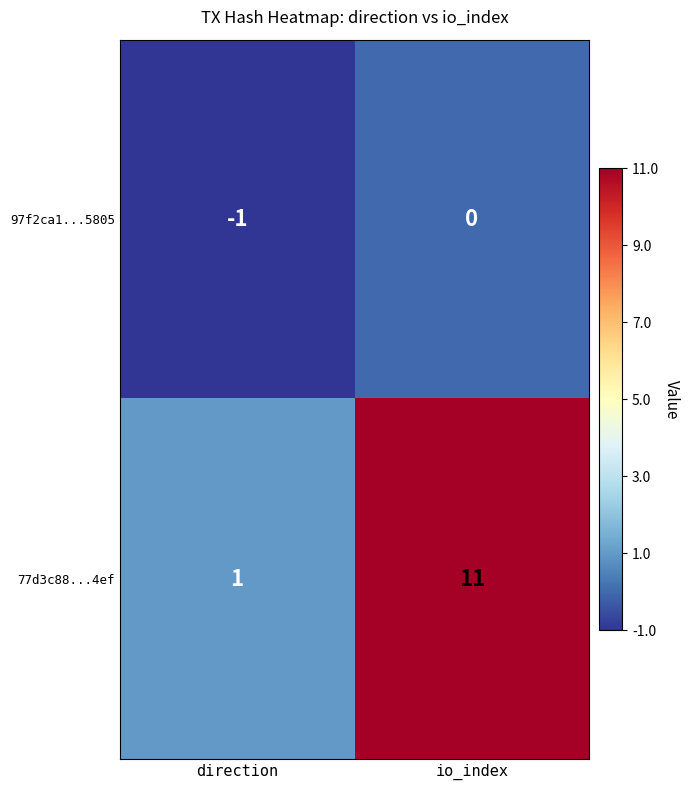

Rank the series by their average value, from highest to lowest.

77d3c88...4ef, 97f2ca1...5805